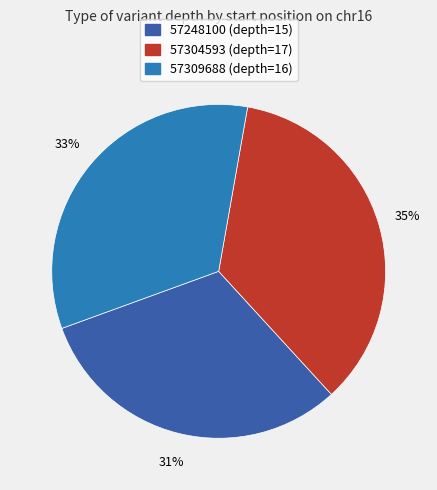

What is the ratio of the value at 57248100 to the value at 57304593?

0.9